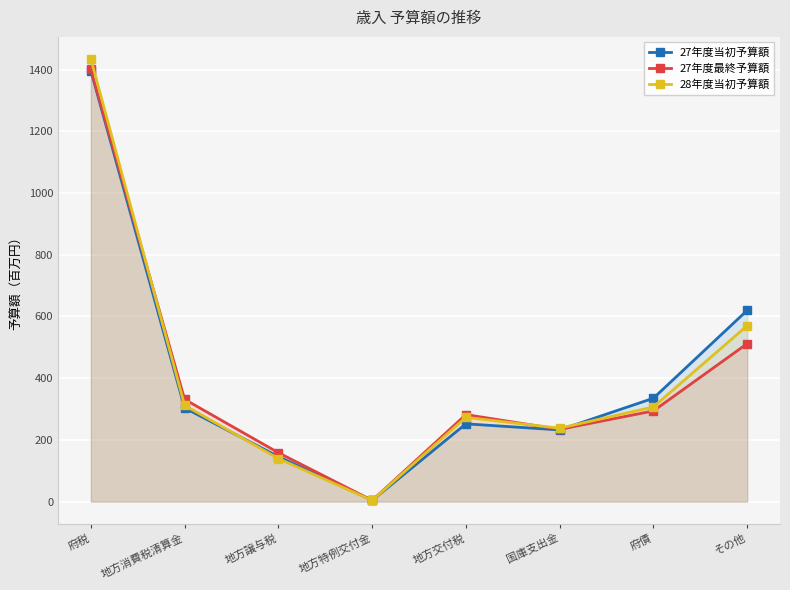

True or false: 28年度当初予算額 has more than 0 points higher than both neighbors.

True